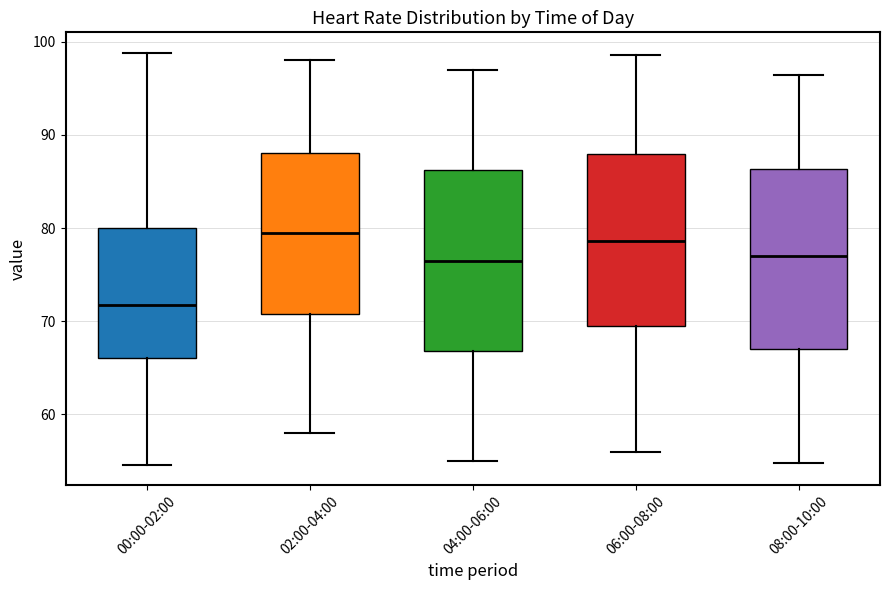

Where is the lower edge of the box for 08:00-10:00 on the y-axis? The values are not printed on the chart, so give them approximately, as read against the axis.

67